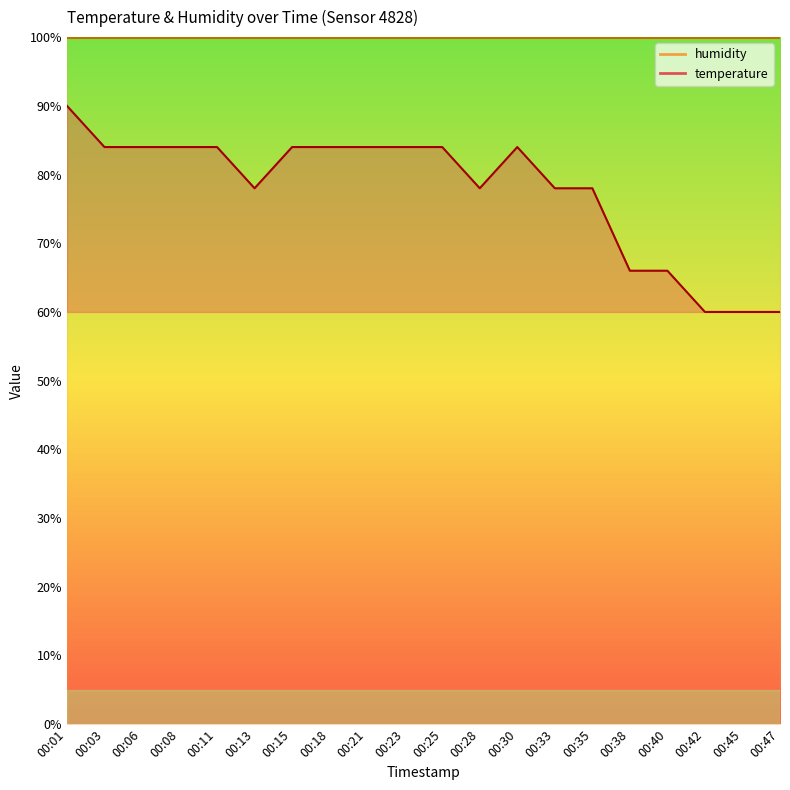

What is the maximum value shown in the chart?

90.0